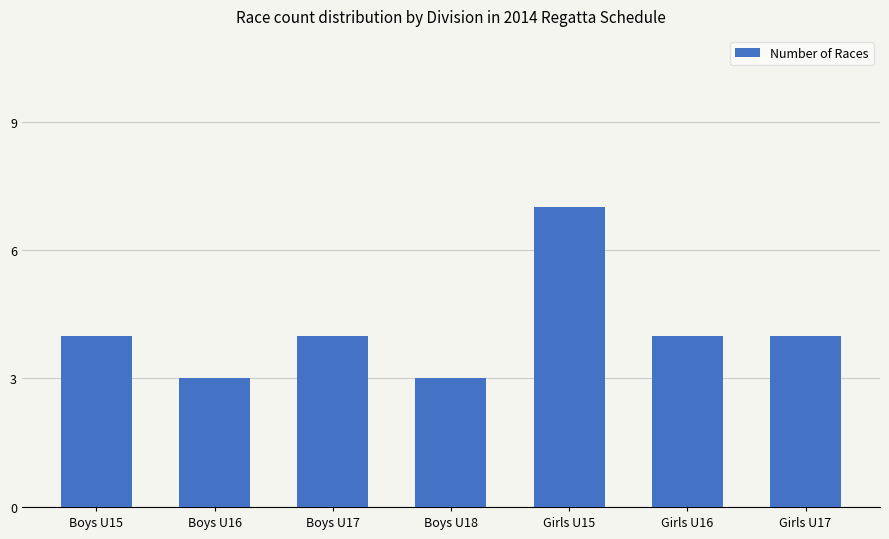

Reading left to right, list all the values displayed in this chart.

Boys U15=4	Boys U16=3	Boys U17=4	Boys U18=3	Girls U15=7	Girls U16=4	Girls U17=4